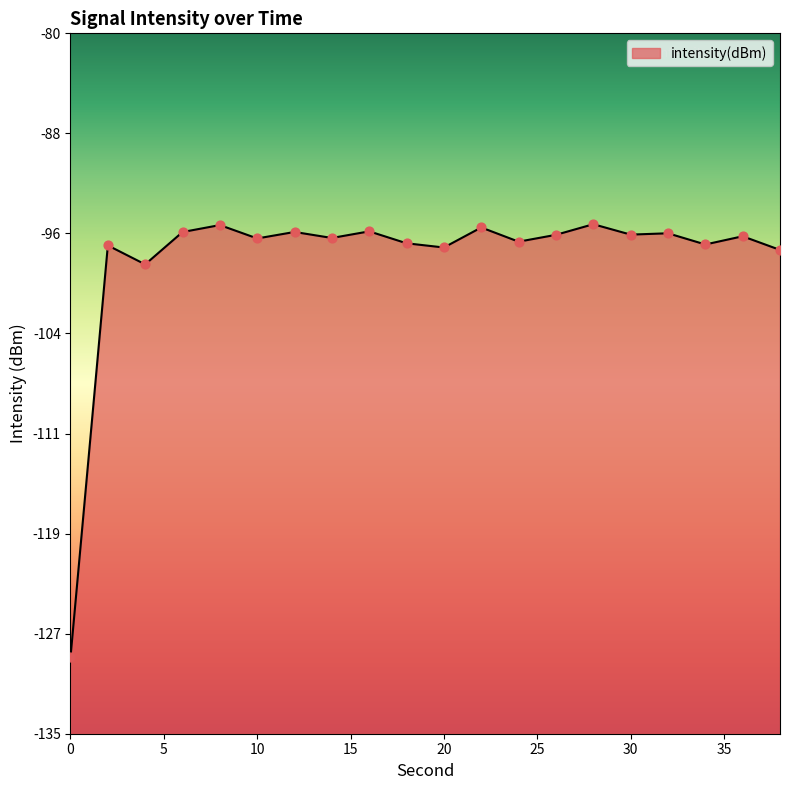

What is the change in value from 18 to 30?

+0.7